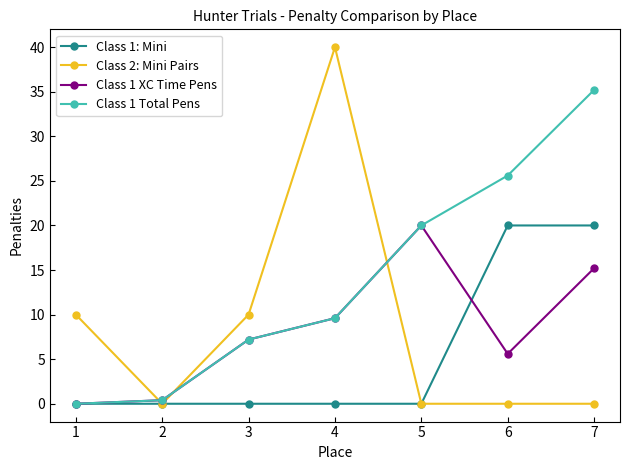

Reading right to left, transcribe all the data shown in this chart.

Class 1: Mini: 7=20.0	6=20.0	5=0.0	4=0.0	3=0.0	2=0.0	1=0.0
Class 2: Mini Pairs: 7=0.0	6=0.0	5=0.0	4=40.0	3=10.0	2=0.0	1=10.0
Class 1 XC Time Pens: 7=15.2	6=5.6	5=20.0	4=9.6	3=7.2	2=0.4	1=0.0
Class 1 Total Pens: 7=35.2	6=25.6	5=20.0	4=9.6	3=7.2	2=0.4	1=0.0